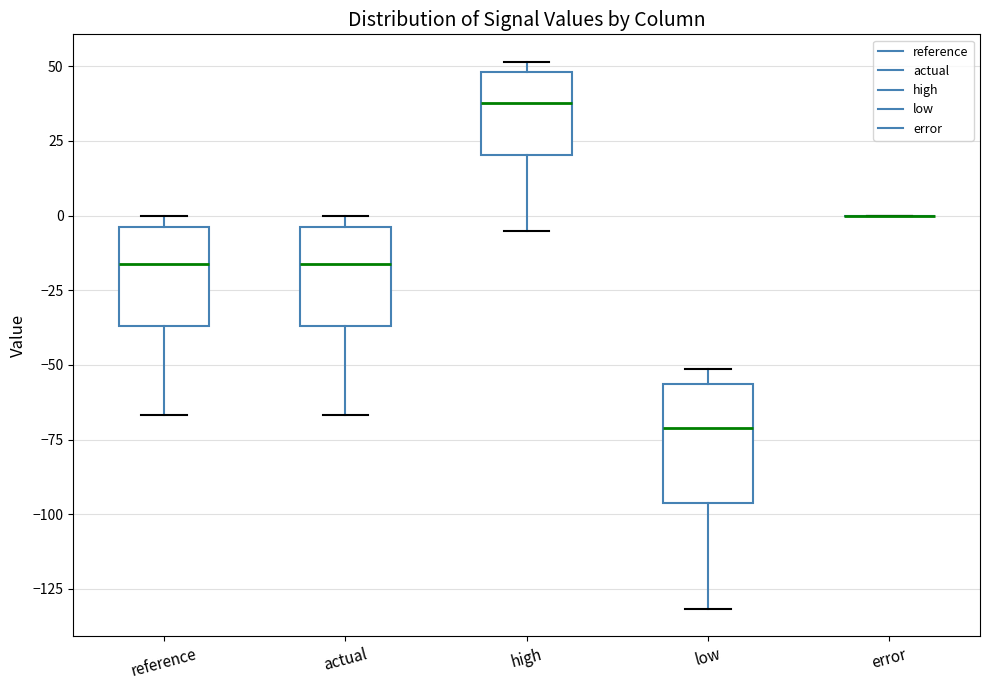

Where does the median line of the box for actual sit on the y-axis? The values are not printed on the chart, so give them approximately, as read against the axis.

-15